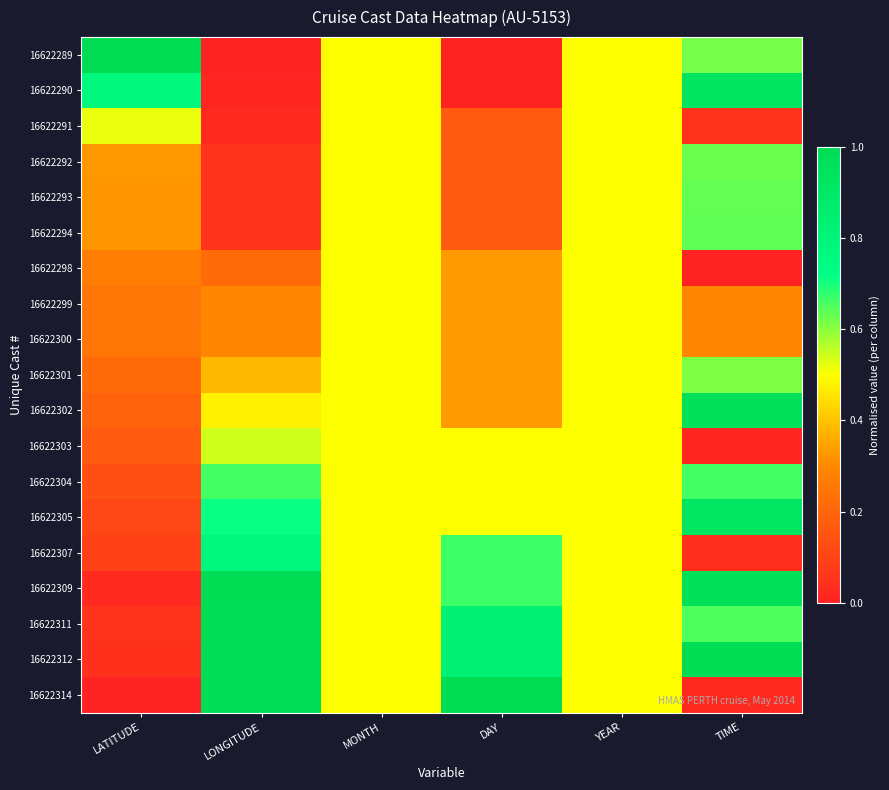

Rank the series by their maximum value, from highest to lowest.

16622289, 16622309, 16622312, 16622314, 16622311, 16622302, 16622290, 16622305, 16622307, 16622304, 16622294, 16622293, 16622292, 16622301, 16622303, 16622291, 16622298, 16622299, 16622300